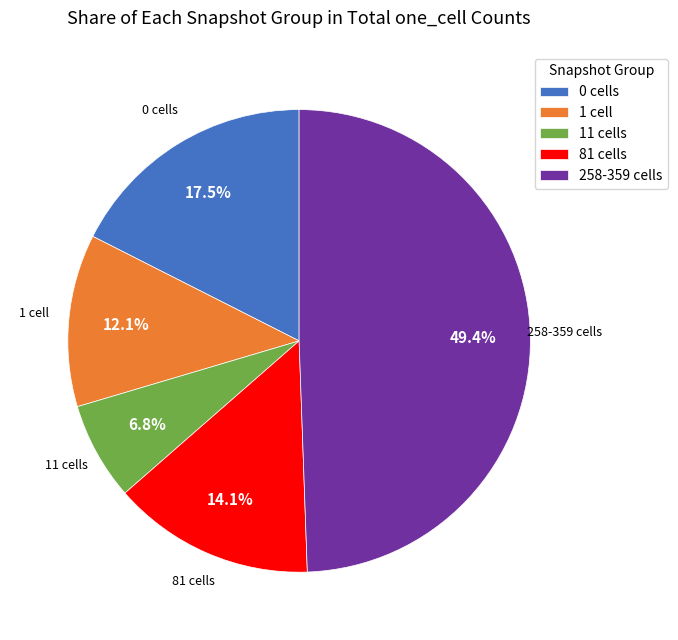

How many segments does this pie chart have?

5